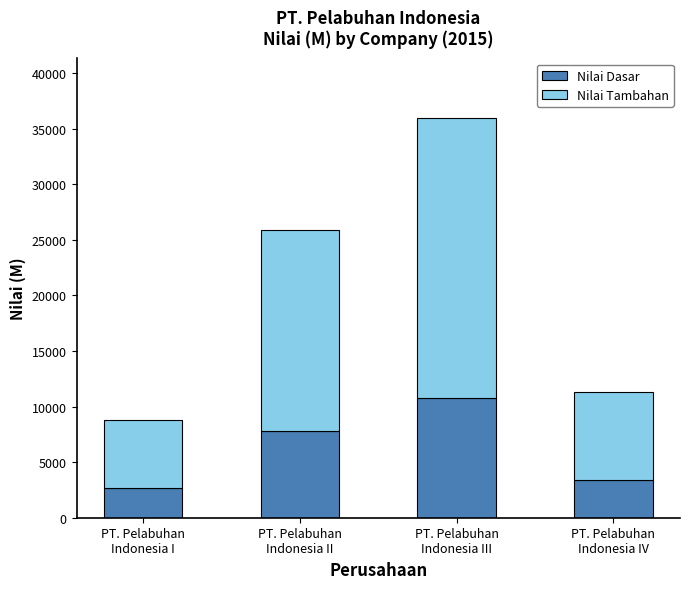

Reading right to left, list the values for the Nilai Dasar series.

3384.3	10785.0	7779.3	2641.8